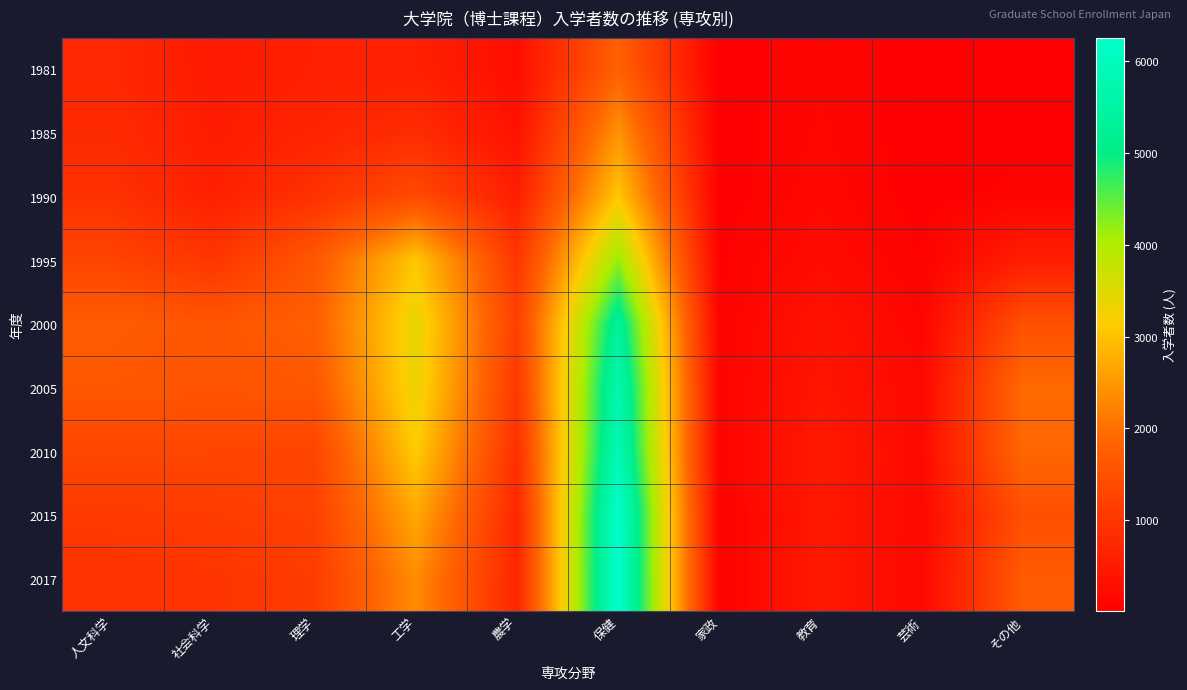

Count the number of categories in the chart.

10